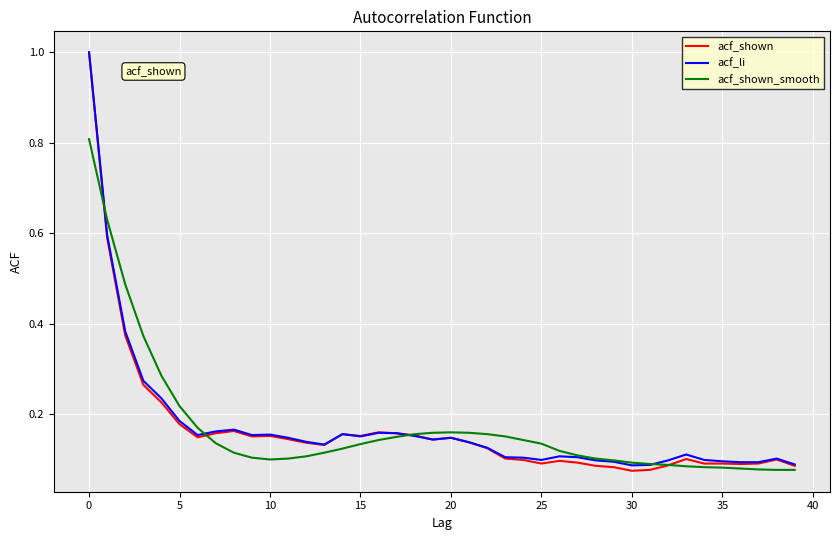

Is this an area chart (filled region under the line)?

No